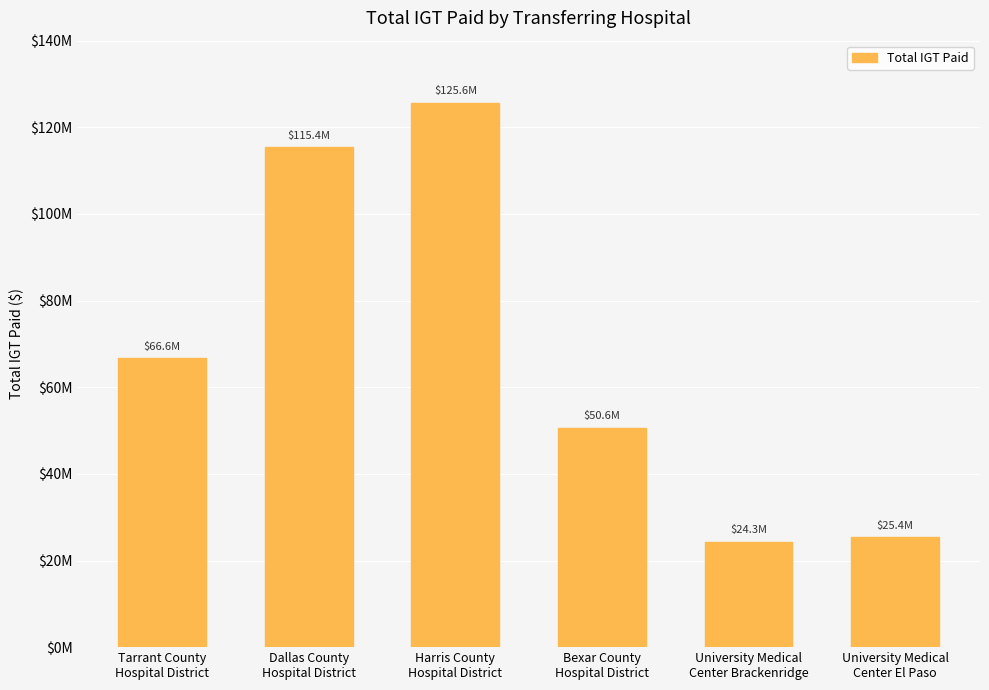

Does the chart contain any negative values?

No